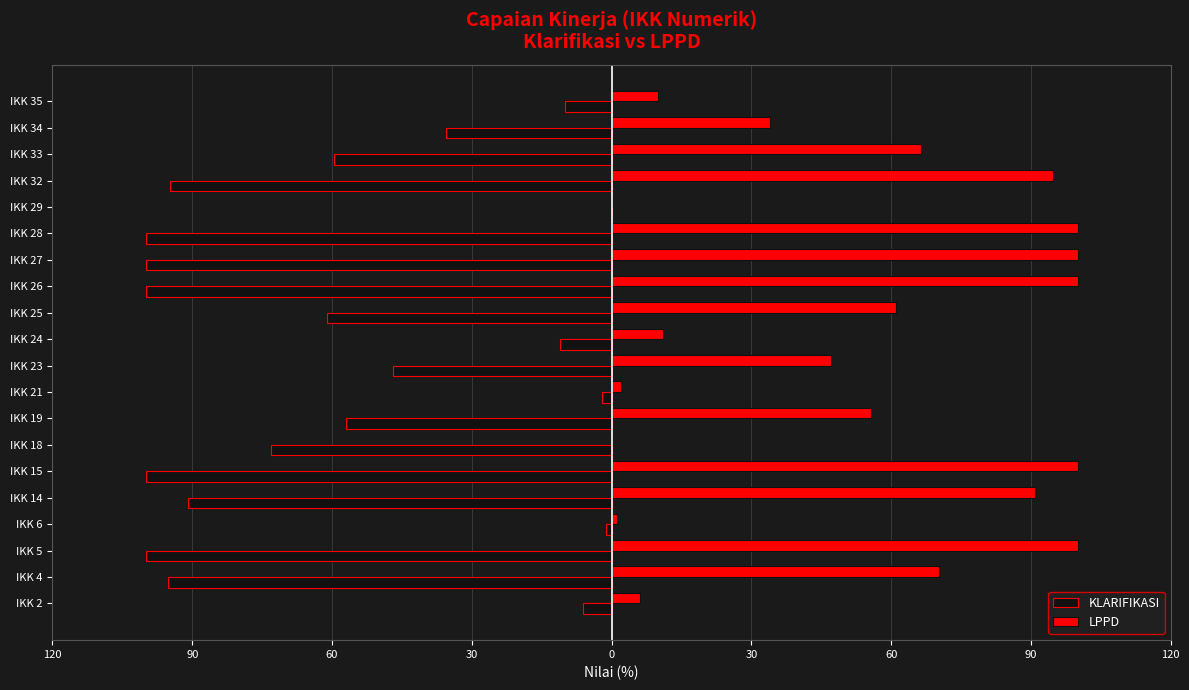

Reading right to left, what are all the values shown in this chart?

KLARIFIKASI: -10.0	-35.5	-59.6	-94.8	0.0	-100.0	-100.0	-100.0	-61.1	-11.0	-47.0	-2.0	-57.0	-73.2	-100.0	-90.9	-1.1	-100.0	-95.3	-6.0
LPPD: 10.0	34.0	66.4	94.8	0.0	100.0	100.0	100.0	61.1	11.0	47.0	1.9	55.6	0.0	100.0	90.9	1.1	100.0	70.3	6.0